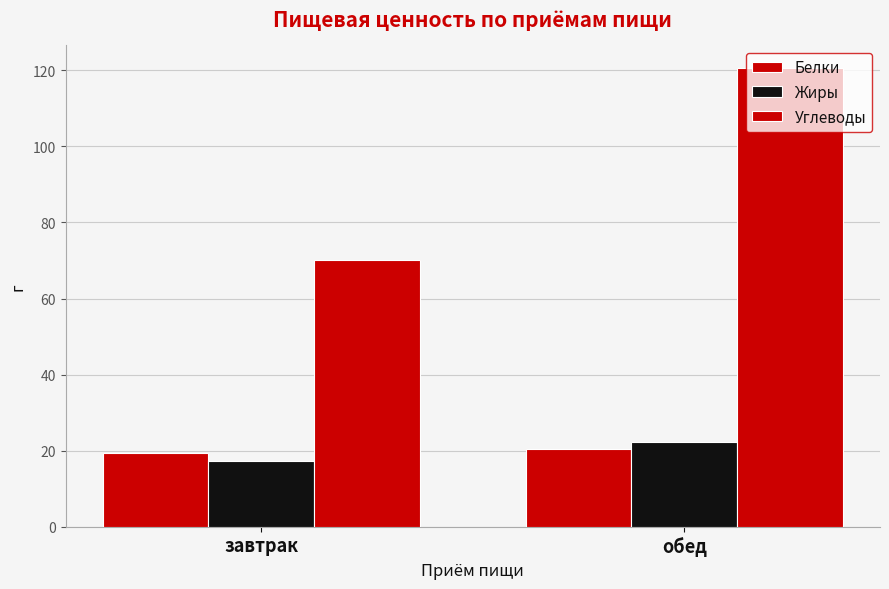

At which label is Углеводы closest to 95?

завтрак